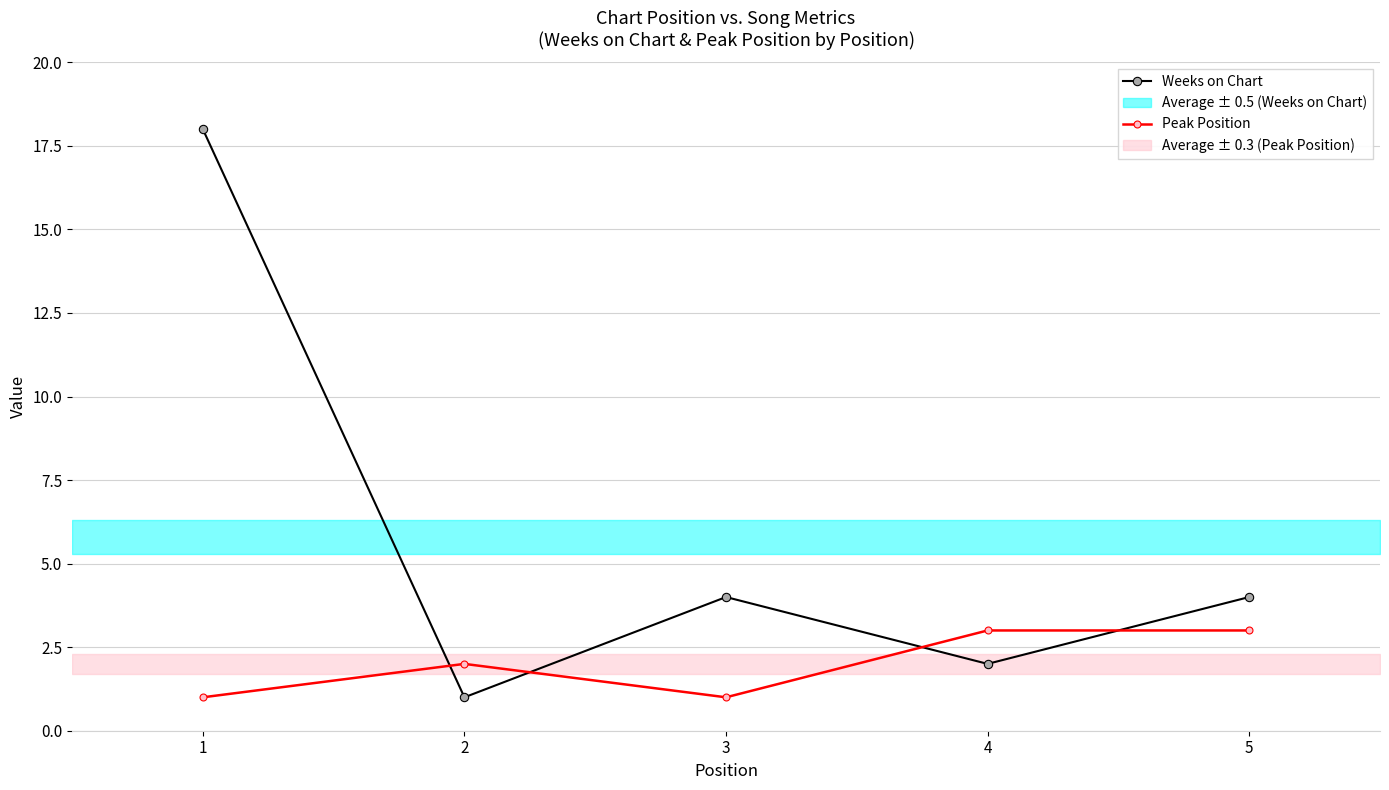

The value of Peak Position at 1 is 2. True or false?

False